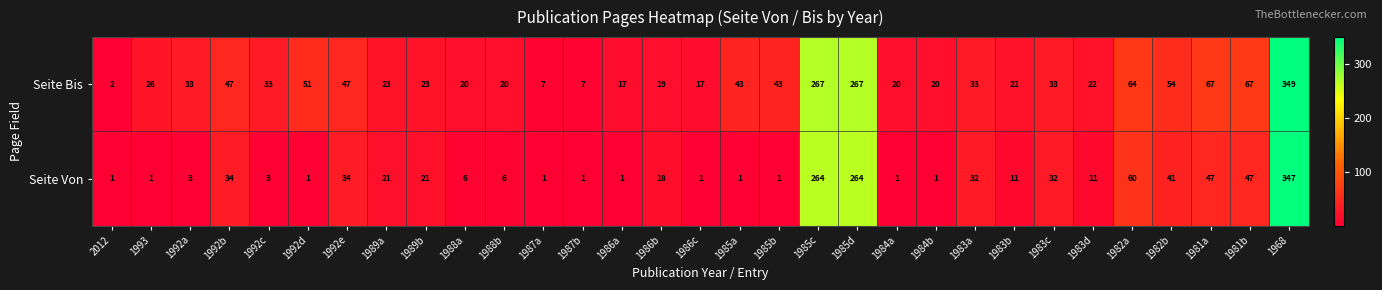

What is the difference between the second highest and minimum values in the Seite Von series?

263